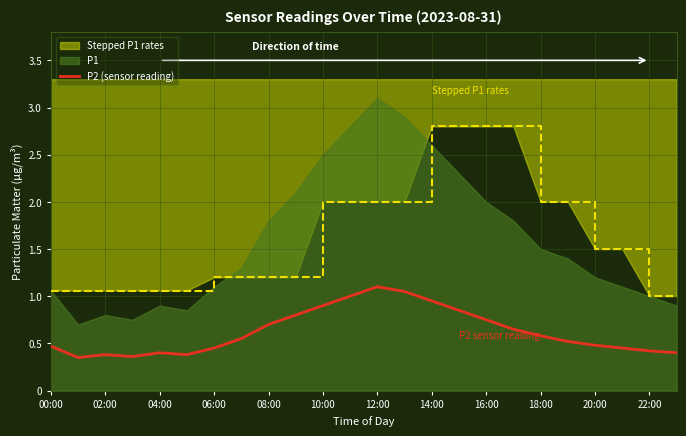

What is the value of the 22nd point from the left?

0.5